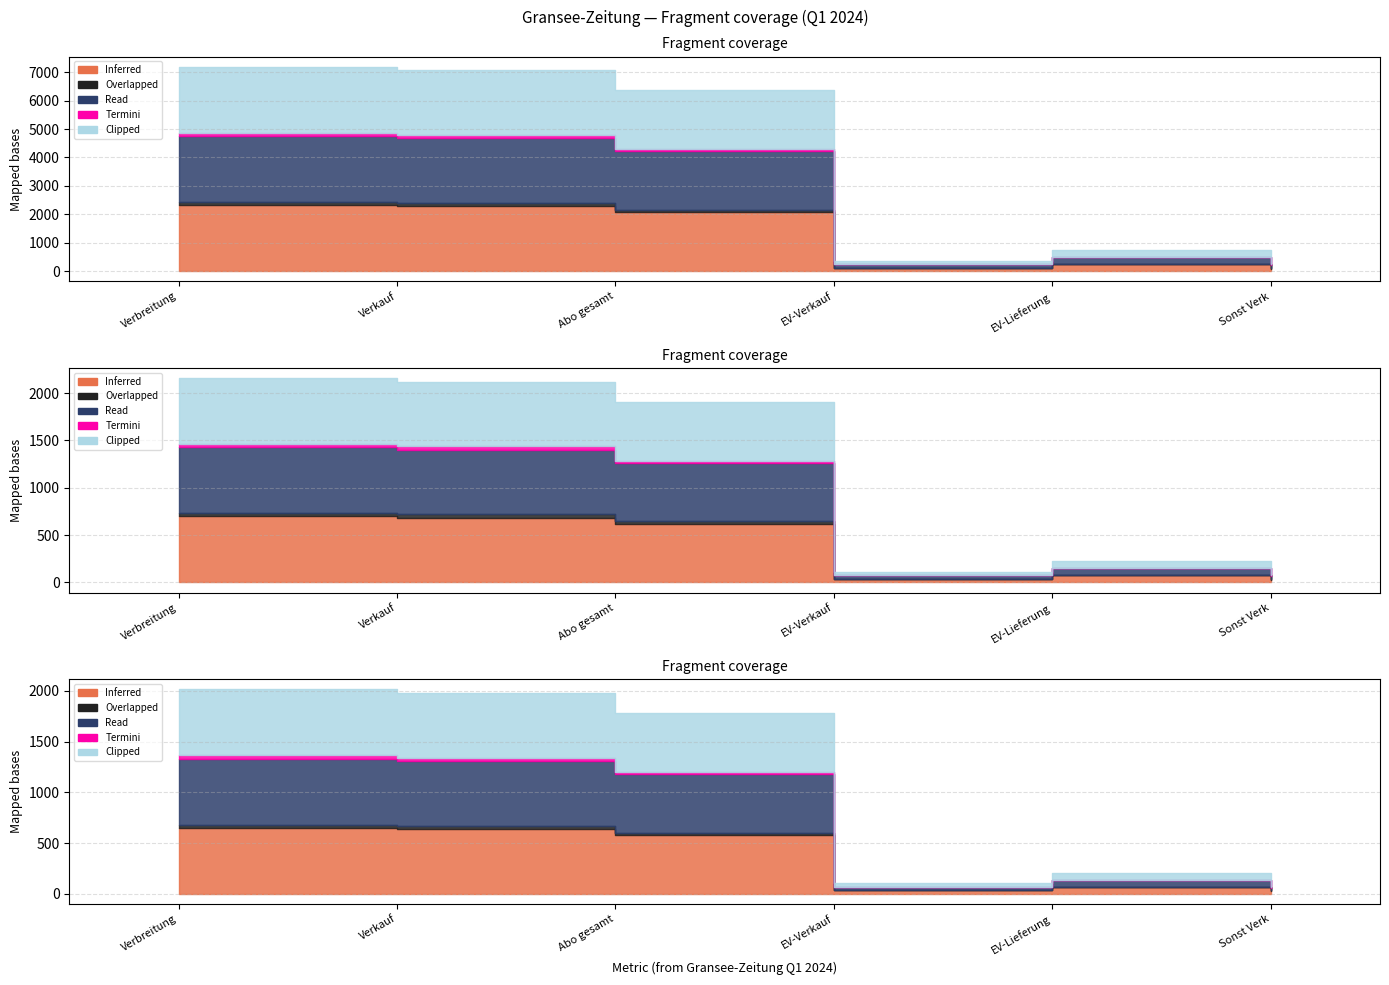

At which category does the chart reach its minimum across all series?

EV-Verkauf